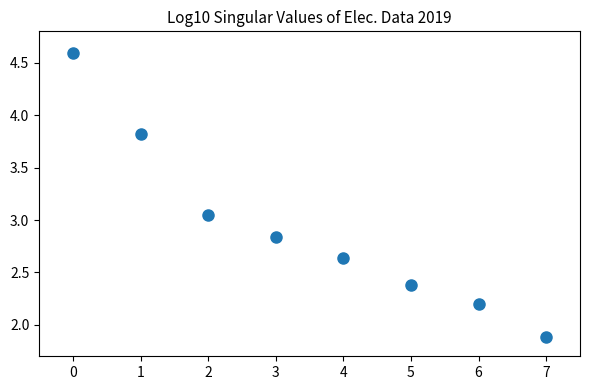

What is the range of Y values (max minus min)?

2.7